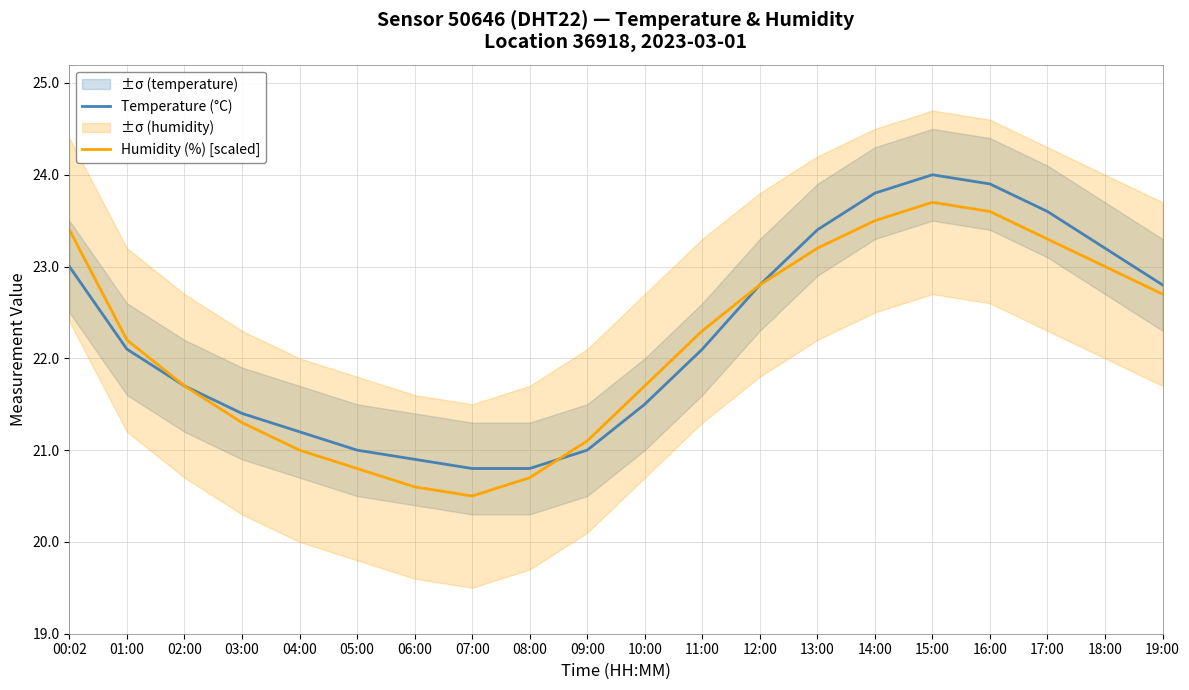

After their last crossing, which series has the higher values: Temperature (°C) or Humidity (%) [scaled]?

Temperature (°C)